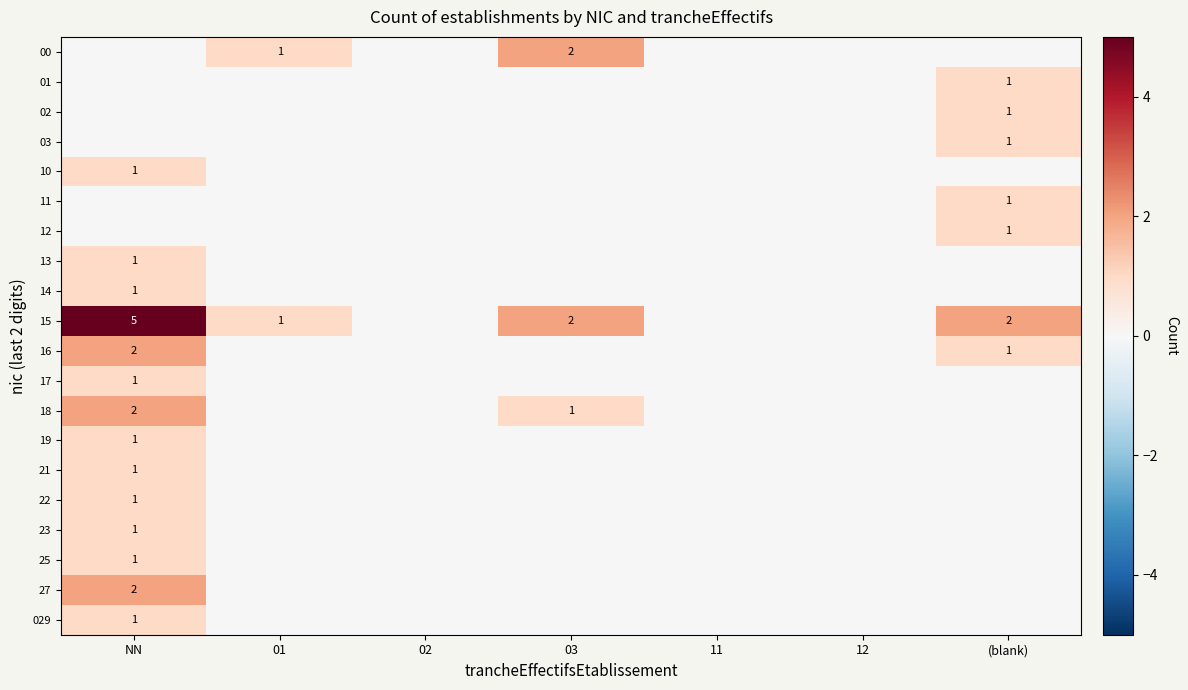

The 00 series shows 2 at 03. True or false?

True